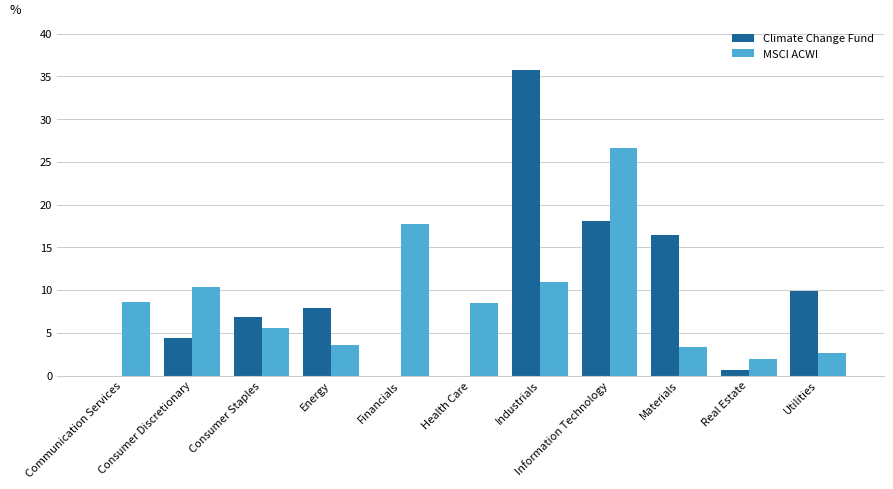

What is the average value of the MSCI ACWI series?

9.1